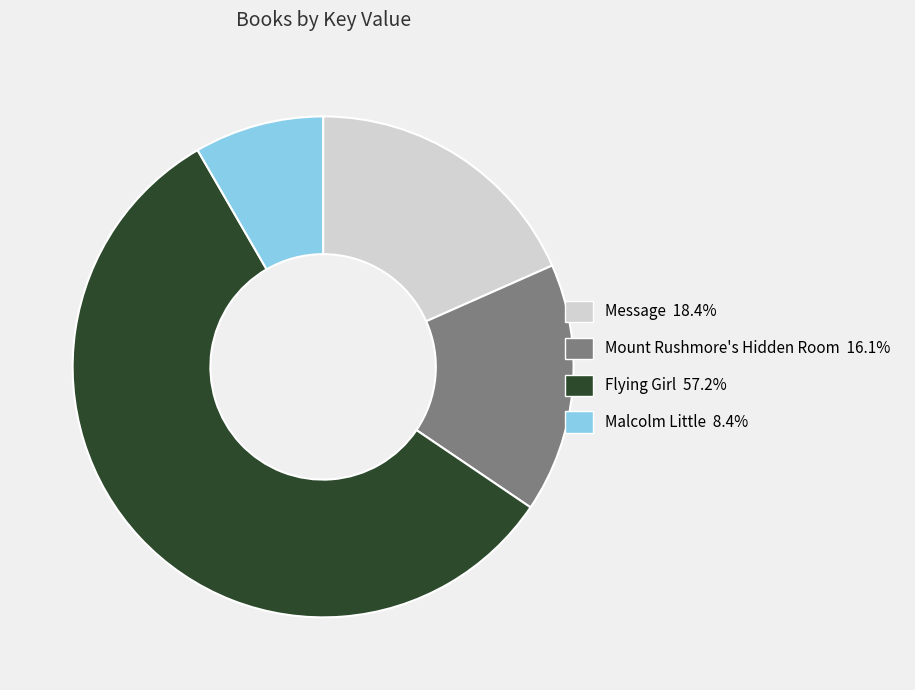

Combined, do Mount Rushmore's Hidden Room and Message account for over 50%?

No